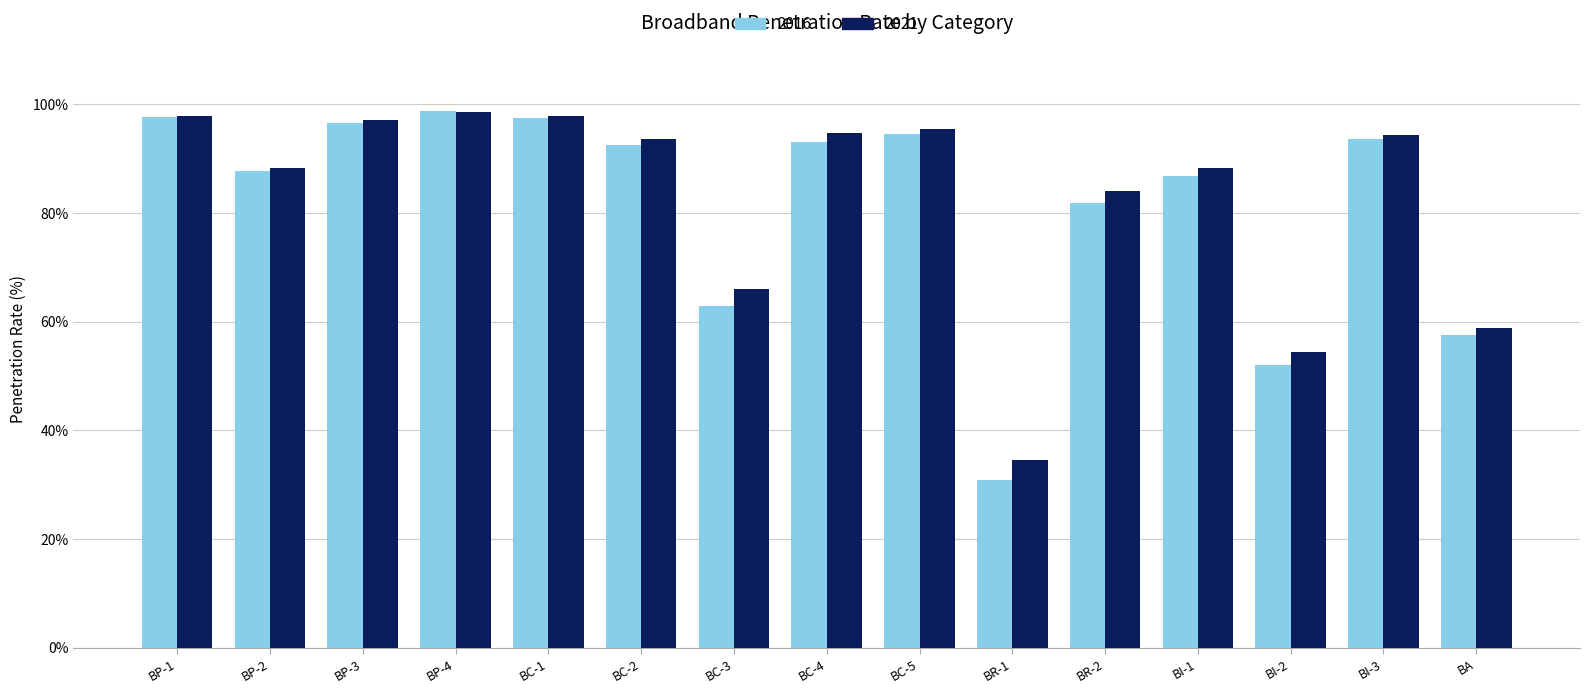

What is the difference between the maximum and minimum values in the 2021 series?

64.0